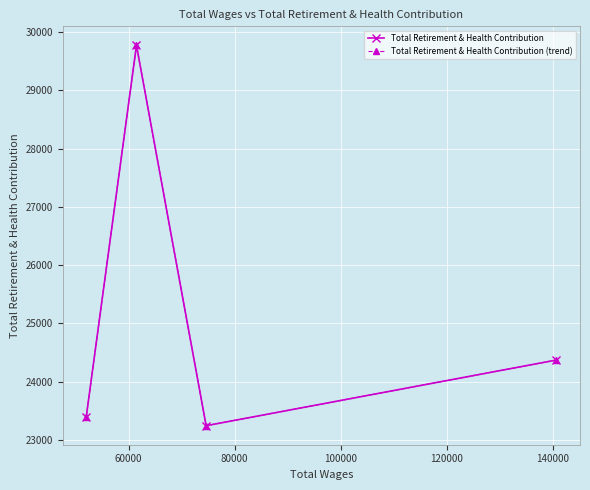

What are all the series names shown in the legend?

Total Retirement & Health Contribution, Total Retirement & Health Contribution (trend)